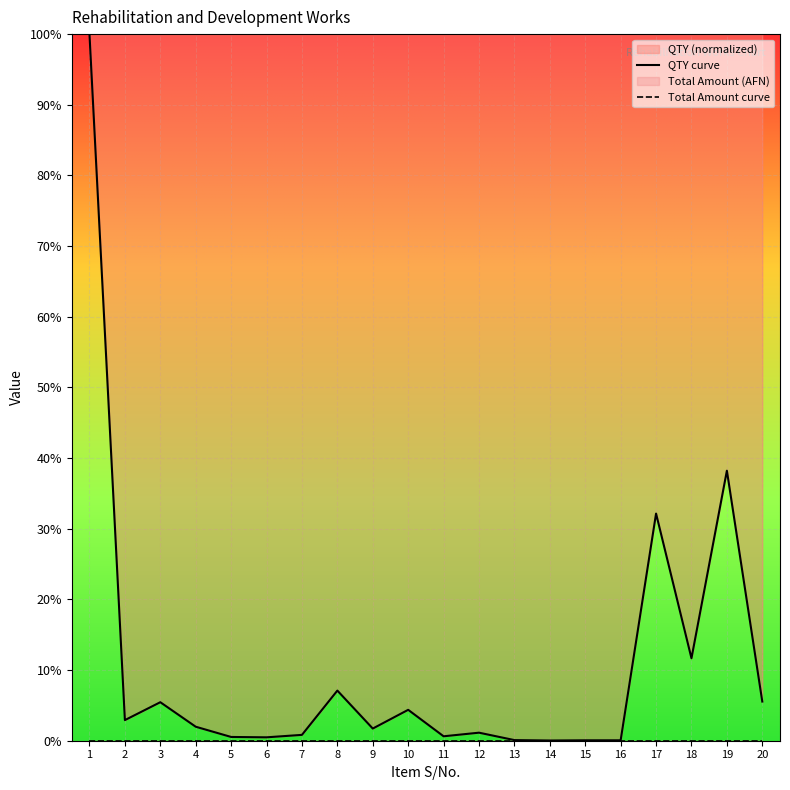

Reading left to right, extract all data points from this chart.

QTY curve: 1=100.0	2=2.9	3=5.4	4=2.0	5=0.5	6=0.5	7=0.8	8=7.1	9=1.7	10=4.4	11=0.6	12=1.1	13=0.1	14=0.0	15=0.1	16=0.1	17=32.1	18=11.7	19=38.2	20=5.5
Total Amount curve: 1=0.0	2=0.0	3=0.0	4=0.0	5=0.0	6=0.0	7=0.0	8=0.0	9=0.0	10=0.0	11=0.0	12=0.0	13=0.0	14=0.0	15=0.0	16=0.0	17=0.0	18=0.0	19=0.0	20=0.0